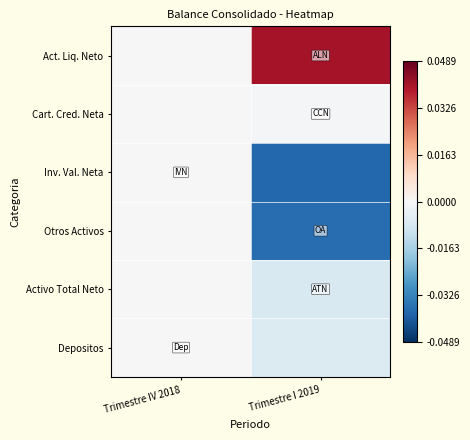

How many series are shown in this chart?

6